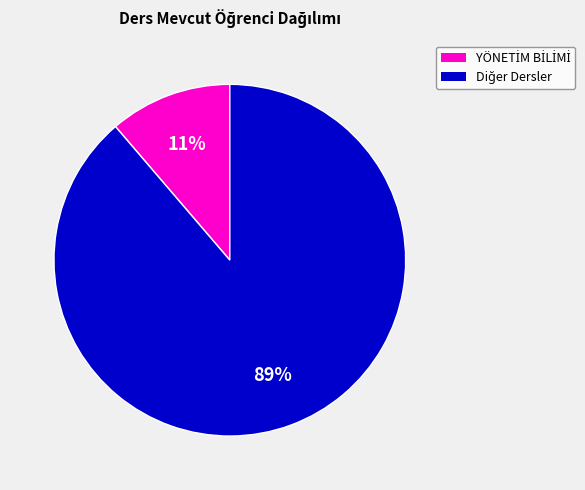

To the nearest percent, what is the average slice percentage?

50%